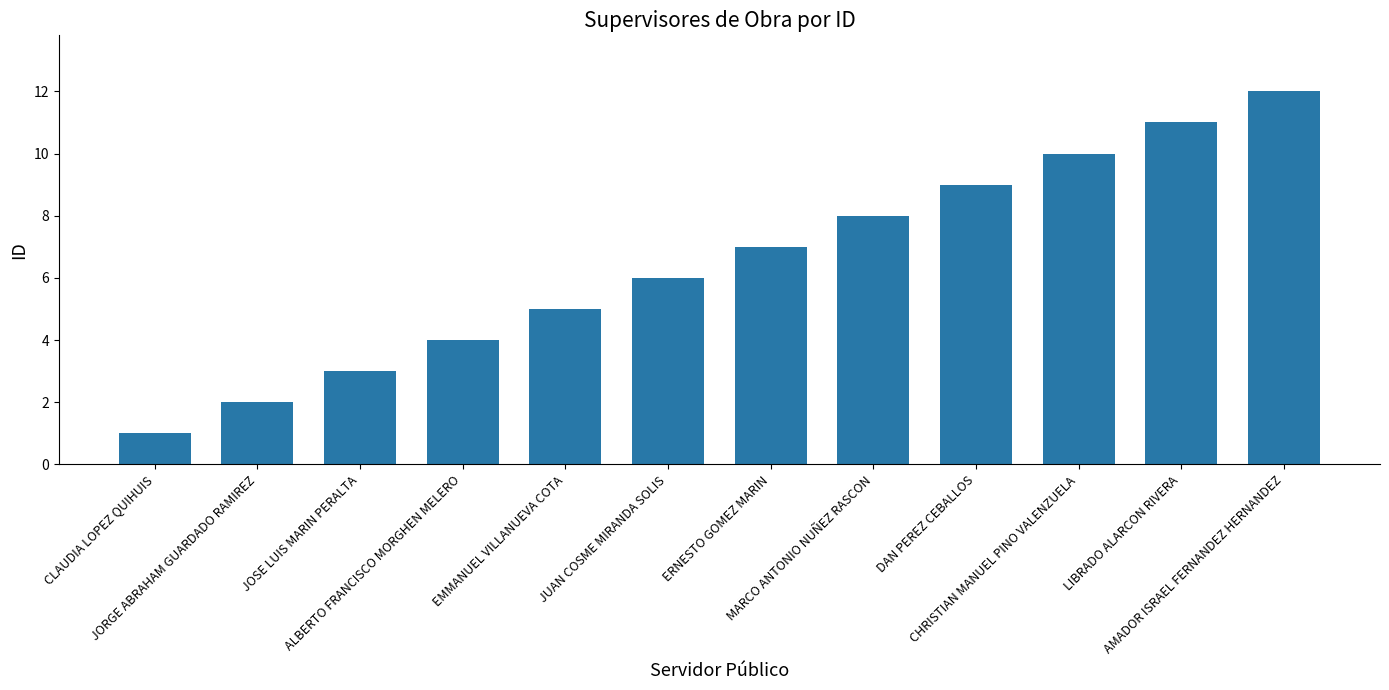

What is the difference between the values at JOSE LUIS MARIN PERALTA and ERNESTO GOMEZ MARIN?

4